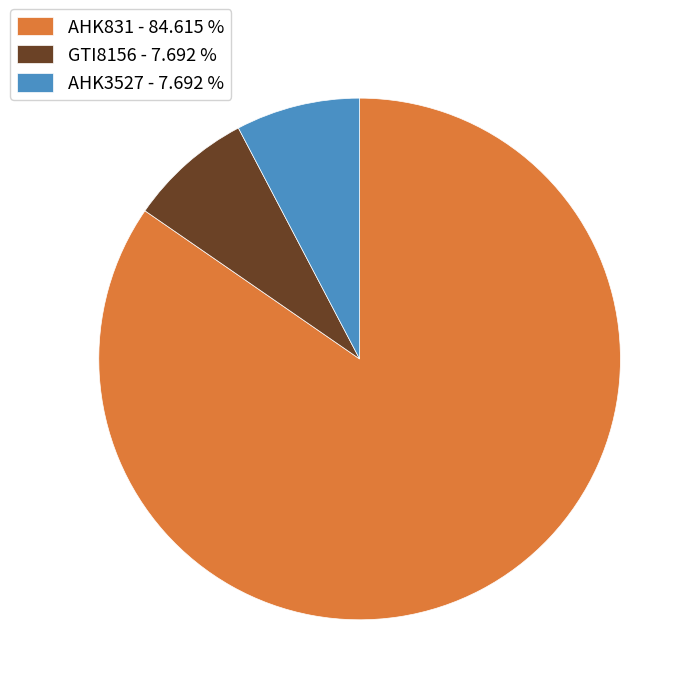

Between AHK3527 and AHK831, which is larger?

AHK831